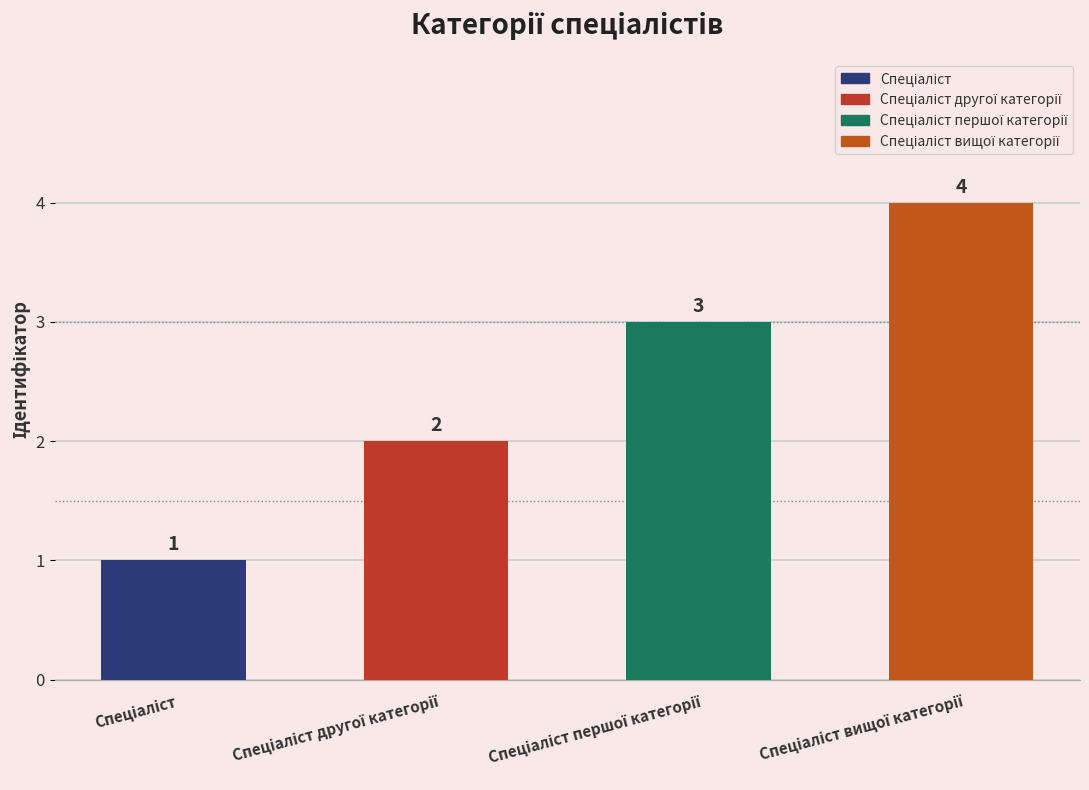

What is the sum of the values at Спеціаліст вищої категорії and Спеціаліст другої категорії?

6